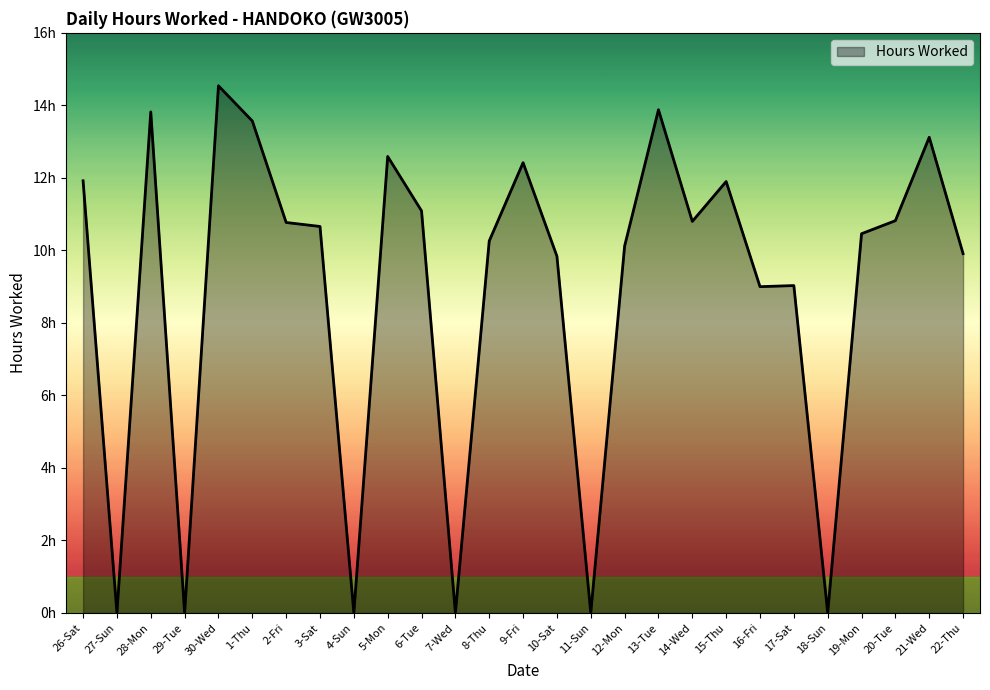

Is it true that the value at 29-Tue is -9.5?

False